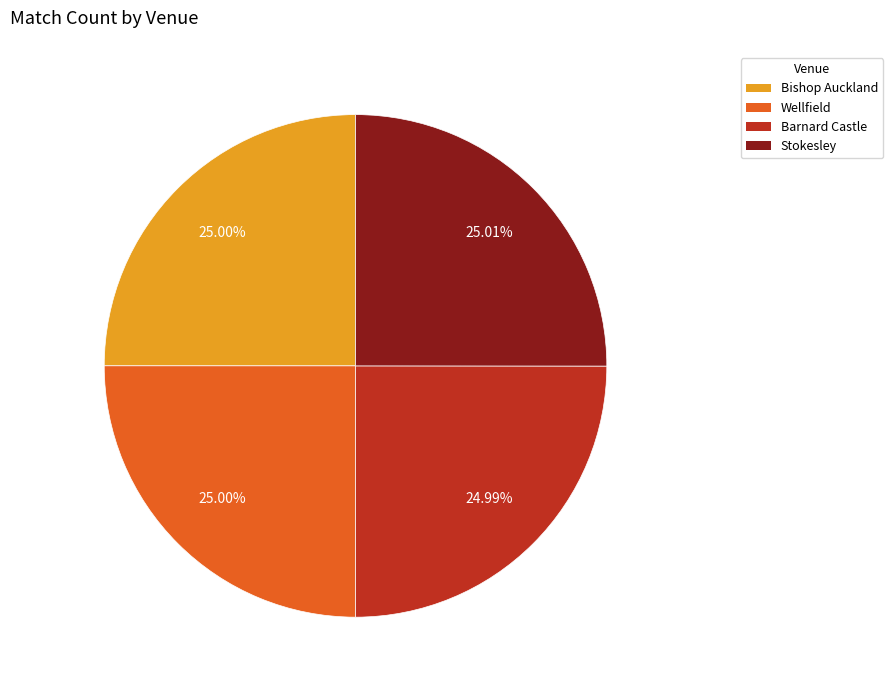

What portion of the pie excludes Wellfield?

75.0%